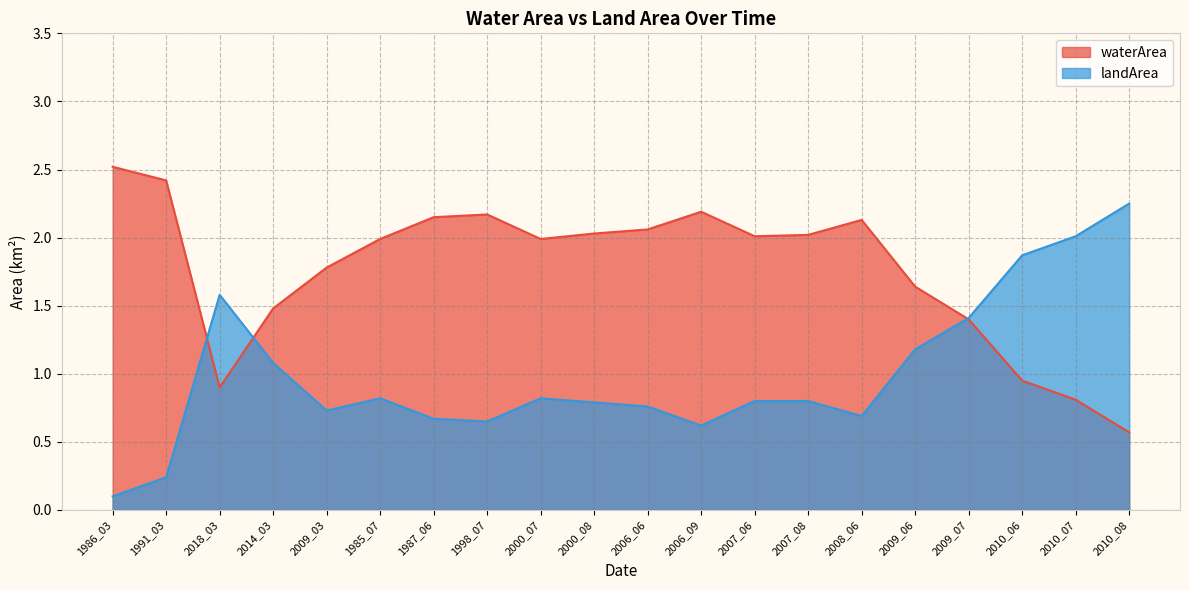

Which series changed the most between 2009_07 and 2010_07?

landArea